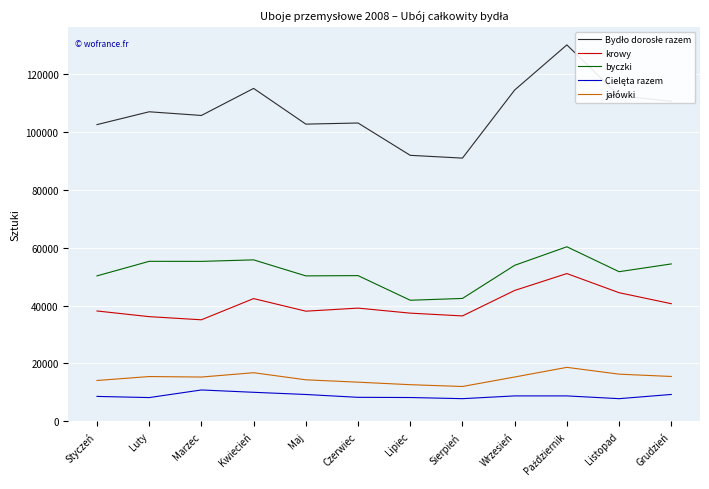

Reading left to right, extract all data points from this chart.

Bydło dorosłe razem: Styczeń=102547	Luty=106981	Marzec=105709	Kwiecień=115058	Maj=102718	Czerwiec=103101	Lipiec=91931	Sierpień=90973	Wrzesień=114497	Październik=130093	Listopad=112503	Grudzień=110596
krowy: Styczeń=38146	Luty=36186	Marzec=35101	Kwiecień=42431	Maj=38076	Czerwiec=39139	Lipiec=37400	Sierpień=36440	Wrzesień=45240	Październik=51077	Listopad=44463	Grudzień=40665
byczki: Styczeń=50276	Luty=55304	Marzec=55288	Kwiecień=55806	Maj=50272	Czerwiec=50368	Lipiec=41855	Sierpień=42479	Wrzesień=53925	Październik=60332	Listopad=51721	Grudzień=54406
Cielęta razem: Styczeń=8623	Luty=8222	Marzec=10853	Kwiecień=10047	Maj=9289	Czerwiec=8309	Lipiec=8241	Sierpień=7846	Wrzesień=8800	Październik=8798	Listopad=7846	Grudzień=9300
jałówki: Styczeń=14124	Luty=15491	Marzec=15320	Kwiecień=16812	Maj=14362	Czerwiec=13545	Lipiec=12676	Sierpień=12054	Wrzesień=15331	Październik=18666	Listopad=16315	Grudzień=15515